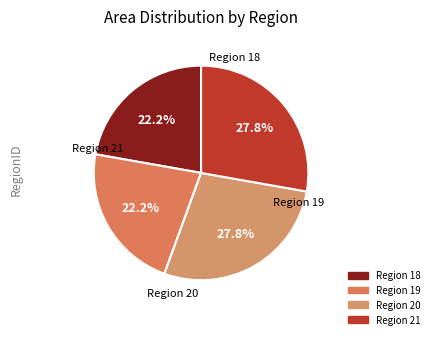

To the nearest percent, what is the difference between the largest and smallest slice percentages?

6%